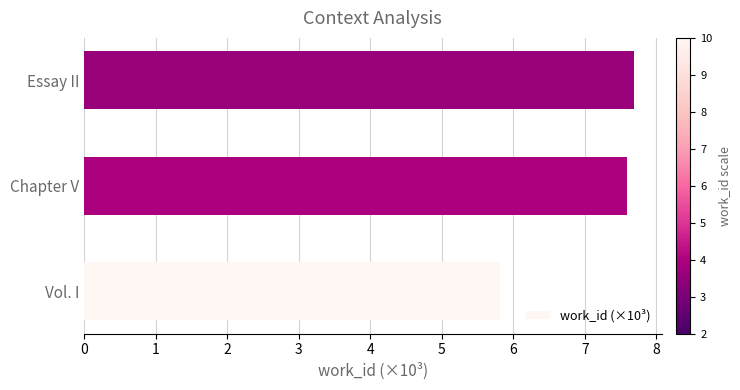

True or false: the data shows 7.6 at Chapter V.

True